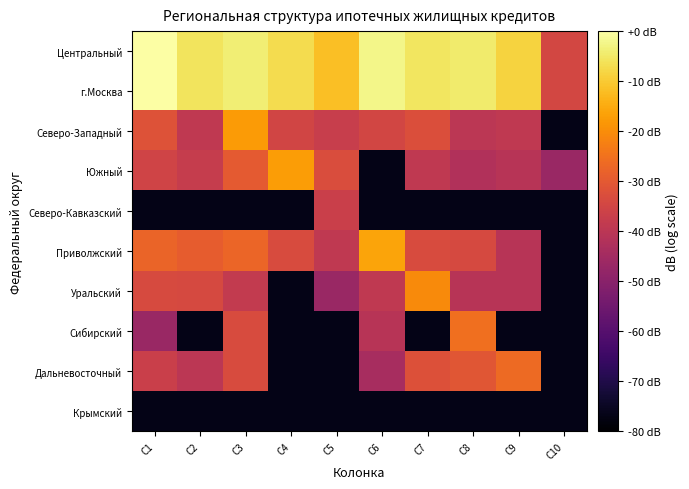

Reading left to right, what are all the values shown in this chart?

Центральный: C1=0.0	C2=-5.7	C3=-4.0	C4=-6.9	C5=-11.8	C6=-2.3	C7=-5.4	C8=-4.4	C9=-8.6	C10=-34.5
г.Москва: C1=-0.0	C2=-5.7	C3=-4.0	C4=-6.9	C5=-11.8	C6=-2.3	C7=-5.4	C8=-4.4	C9=-8.6	C10=-34.5
Северо-Западный: C1=-31.6	C2=-39.0	C3=-17.8	C4=-35.0	C5=-37.3	C6=-34.8	C7=-32.7	C8=-39.8	C9=-39.0	C10=-76.8
Южный: C1=-35.3	C2=-37.8	C3=-29.7	C4=-17.3	C5=-33.0	C6=-76.8	C7=-39.0	C8=-42.0	C9=-40.8	C10=-46.8
Северо-Кавказский: C1=-76.8	C2=-76.8	C3=-76.8	C4=-76.8	C5=-36.8	C6=-76.8	C7=-76.8	C8=-76.8	C9=-76.8	C10=-76.8
Приволжский: C1=-27.7	C2=-29.2	C3=-27.2	C4=-33.4	C5=-39.0	C6=-16.2	C7=-33.2	C8=-33.8	C9=-40.8	C10=-76.8
Уральский: C1=-33.6	C2=-34.0	C3=-38.4	C4=-76.8	C5=-46.8	C6=-39.0	C7=-20.6	C8=-40.8	C9=-40.8	C10=-76.8
Сибирский: C1=-46.8	C2=-76.8	C3=-33.2	C4=-76.8	C5=-76.8	C6=-40.8	C7=-76.8	C8=-25.6	C9=-76.8	C10=-76.8
Дальневосточный: C1=-36.8	C2=-39.8	C3=-33.4	C4=-76.8	C5=-76.8	C6=-43.8	C7=-32.0	C8=-30.8	C9=-26.5	C10=-76.8
Крымский: C1=-76.8	C2=-76.8	C3=-76.8	C4=-76.8	C5=-76.8	C6=-76.8	C7=-76.8	C8=-76.8	C9=-76.8	C10=-76.8